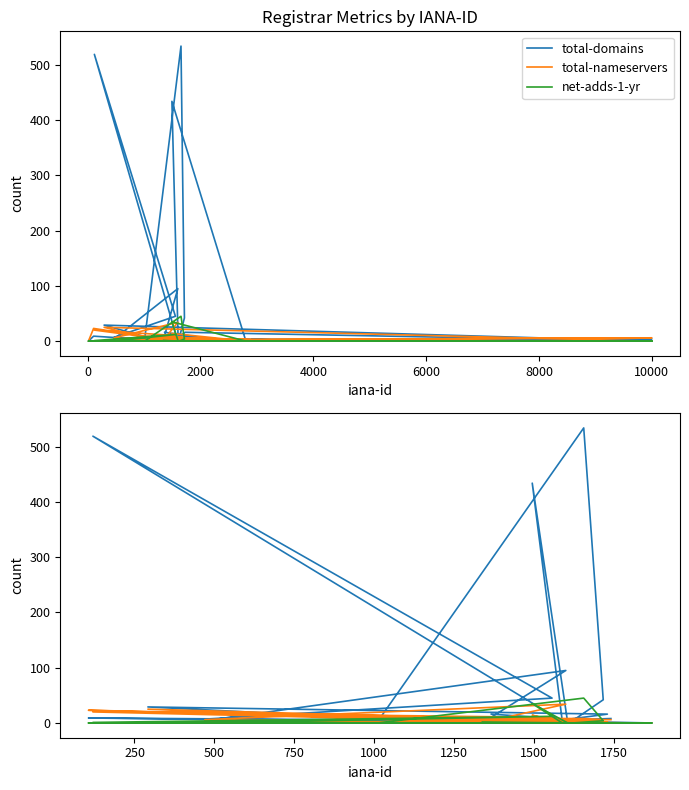

True or false: total-domains has more than 1 interior local peaks.

True